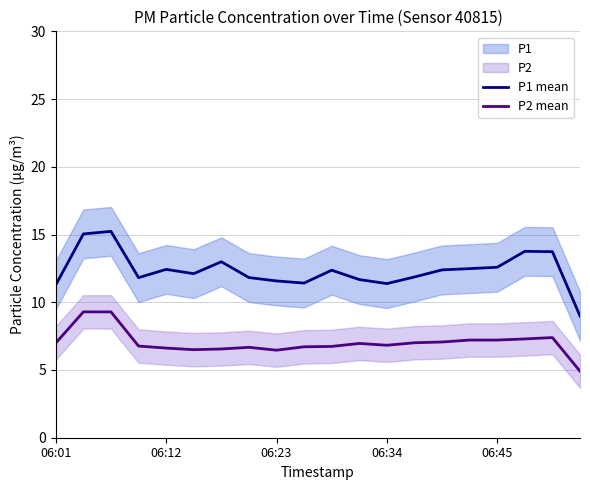

True or false: P1 mean and P2 mean cross at least once.

False